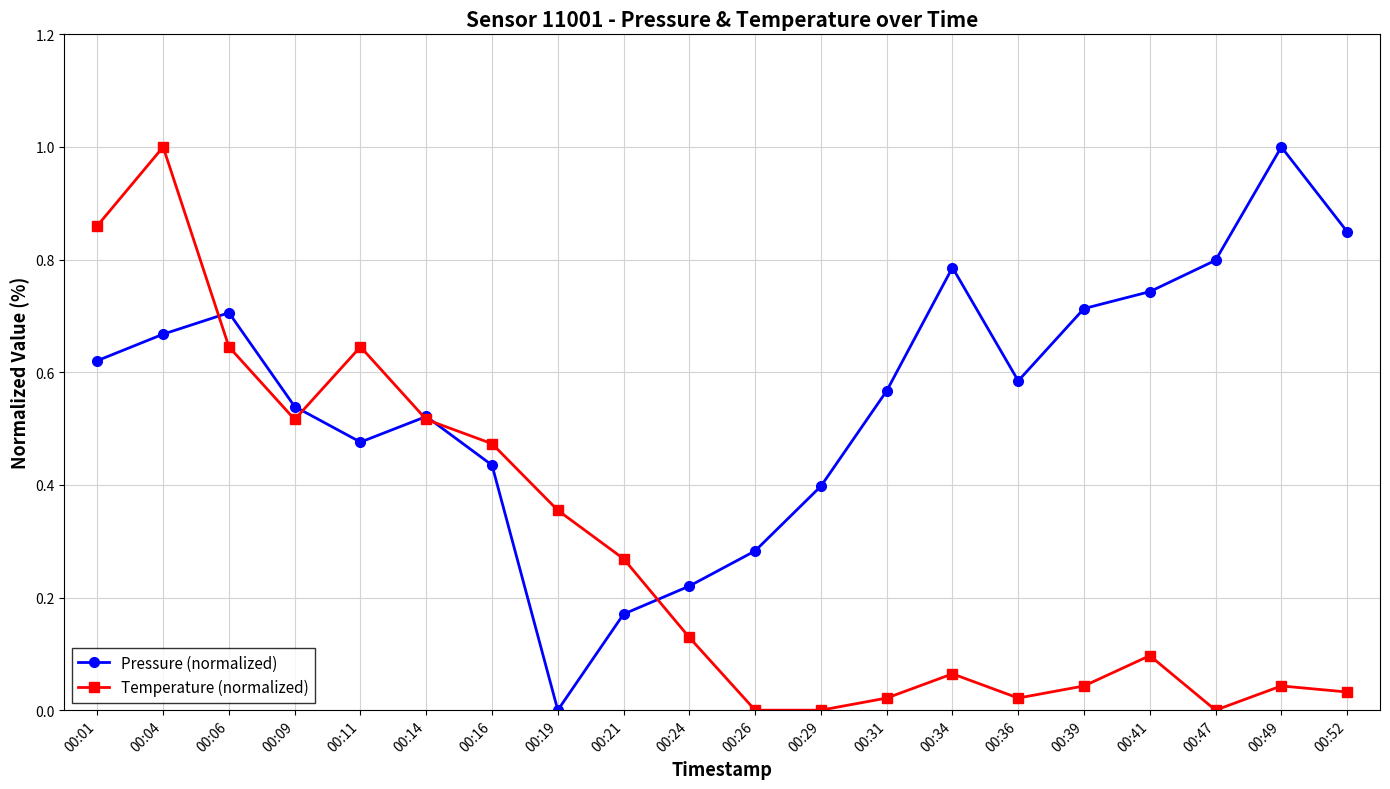

At 00:31, list the series in order from largest to smallest.

Pressure (normalized), Temperature (normalized)